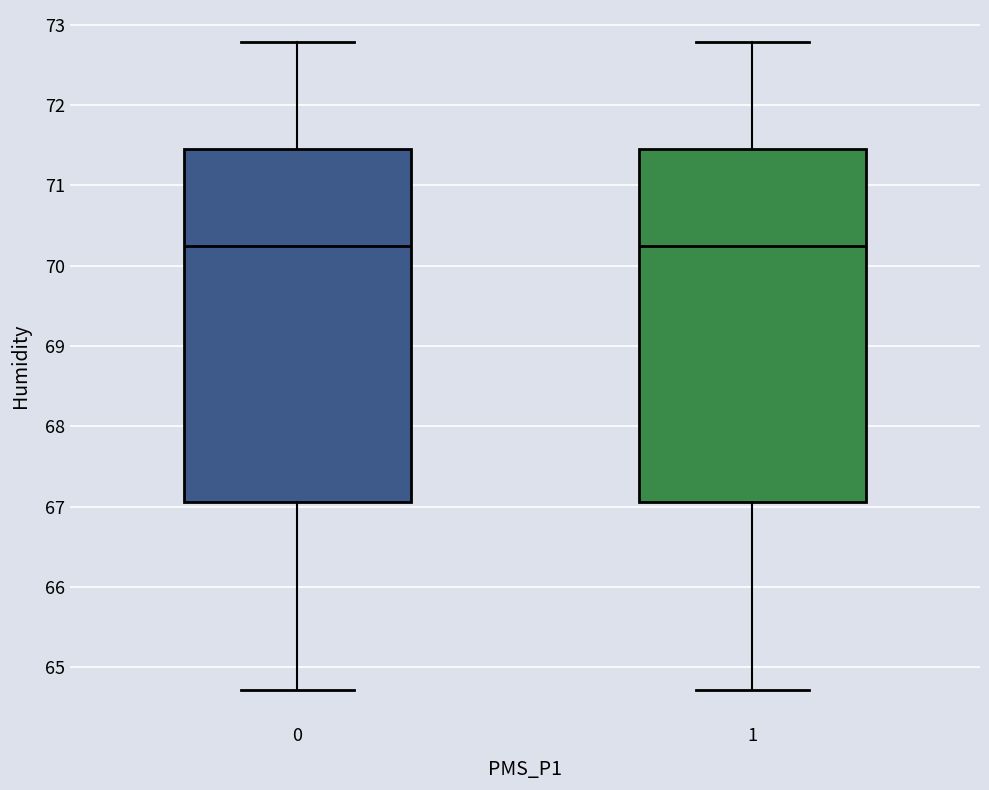

Reading left to right, read every box against the y-axis: the position of its median line, the range the box covers, and the ends of its whiskers. The values are not printed on the chart, so give them approximately, as read against the axis.

0: median 70.2, box 67.1 to 71.5, whiskers 64.7 to 72.8
1: median 70.2, box 67.1 to 71.5, whiskers 64.7 to 72.8